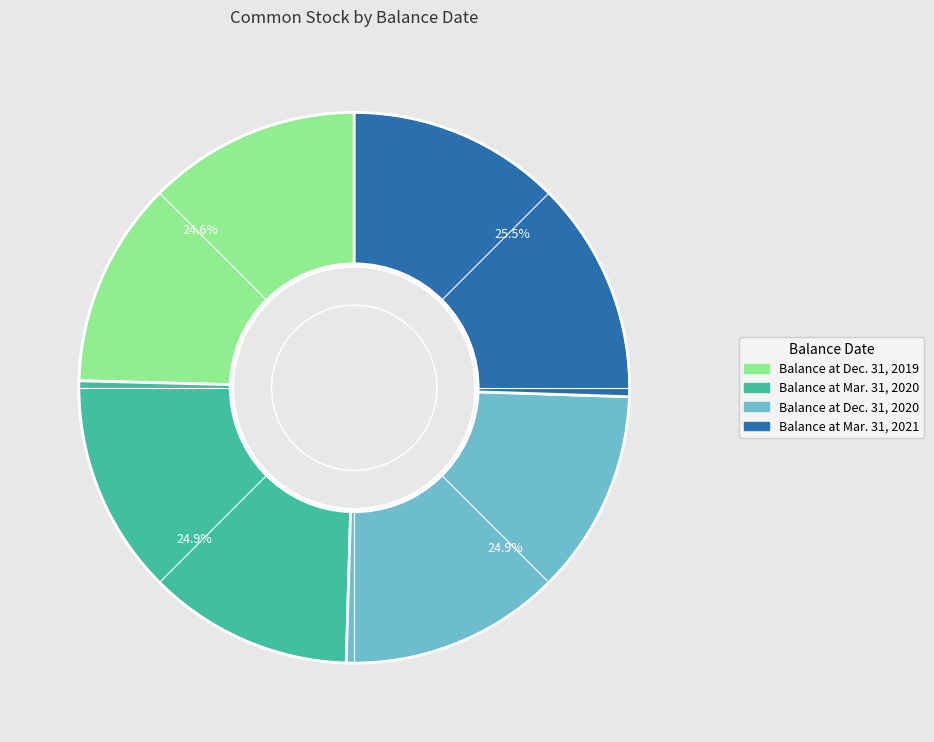

Is Balance at Dec. 31, 2020 the majority of the pie?

No